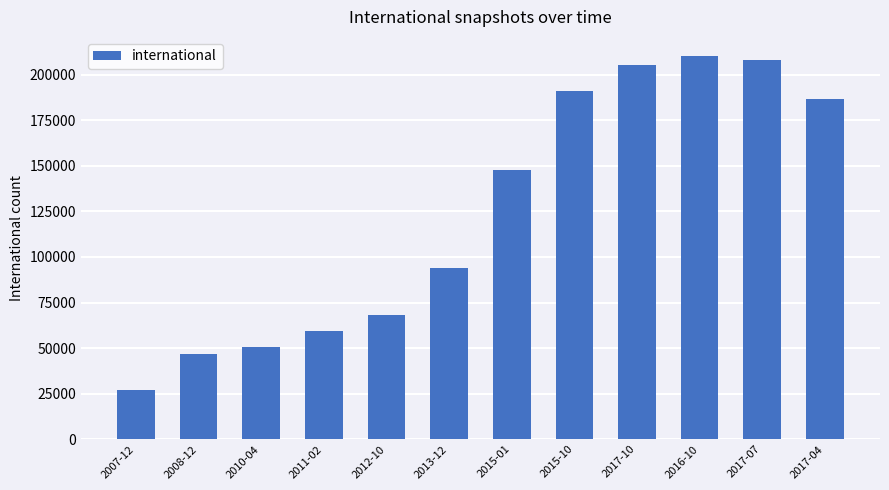

Reading right to left, what are all the values shown in this chart?

186713	208241	210285	205490	190896	147914	94175	67965	59544	50727	46716	27000